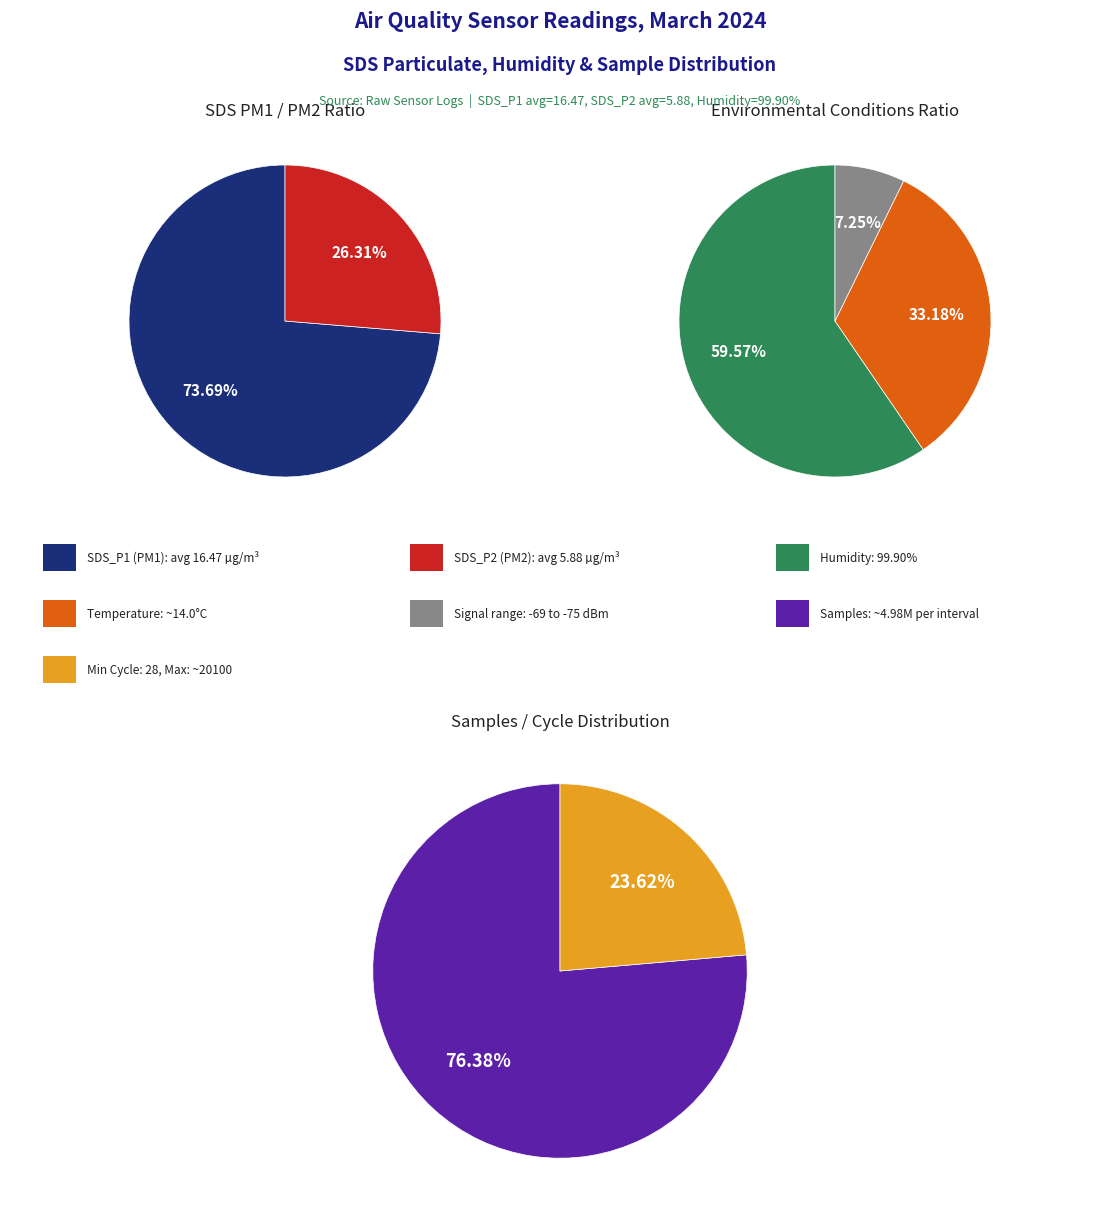

Which slice is the largest?

Samples_avg